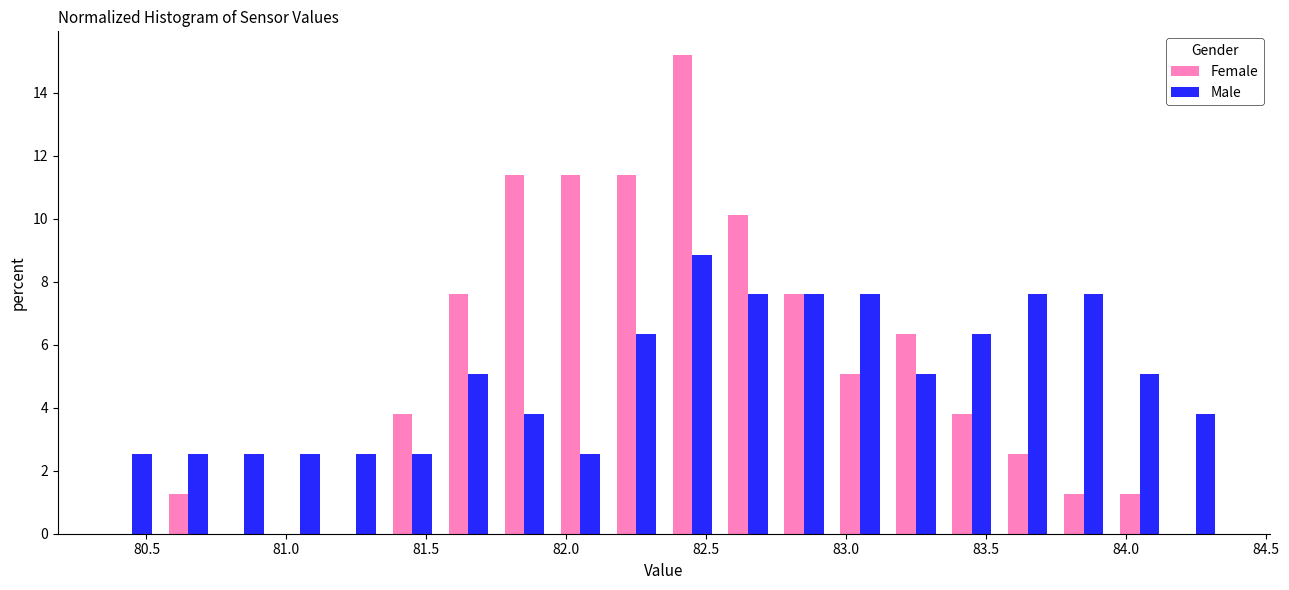

Reading left to right, transcribe this chart: for each range on the x-axis, give the height of each series' bar. The values are not printed on the chart, so give them approximately, as read against the axis.

80.35 to 80.55: Female=0	Male=2.6
80.55 to 80.75: Female=1.2	Male=2.6
80.75 to 80.95: Female=0	Male=2.6
80.95 to 81.15: Female=0	Male=2.6
81.15 to 81.35: Female=0	Male=2.6
81.35 to 81.55: Female=3.8	Male=2.6
81.55 to 81.75: Female=7.6	Male=5.0
81.75 to 81.95: Female=11.4	Male=3.8
81.95 to 82.15: Female=11.4	Male=2.6
82.15 to 82.35: Female=11.4	Male=6.4
82.35 to 82.55: Female=15.2	Male=8.8
82.55 to 82.75: Female=10.2	Male=7.6
82.75 to 82.95: Female=7.6	Male=7.6
82.95 to 83.15: Female=5.0	Male=7.6
83.15 to 83.35: Female=6.4	Male=5.0
83.35 to 83.55: Female=3.8	Male=6.4
83.55 to 83.75: Female=2.6	Male=7.6
83.75 to 83.95: Female=1.2	Male=7.6
83.95 to 84.15: Female=1.2	Male=5.0
84.15 to 84.35: Female=0	Male=3.8